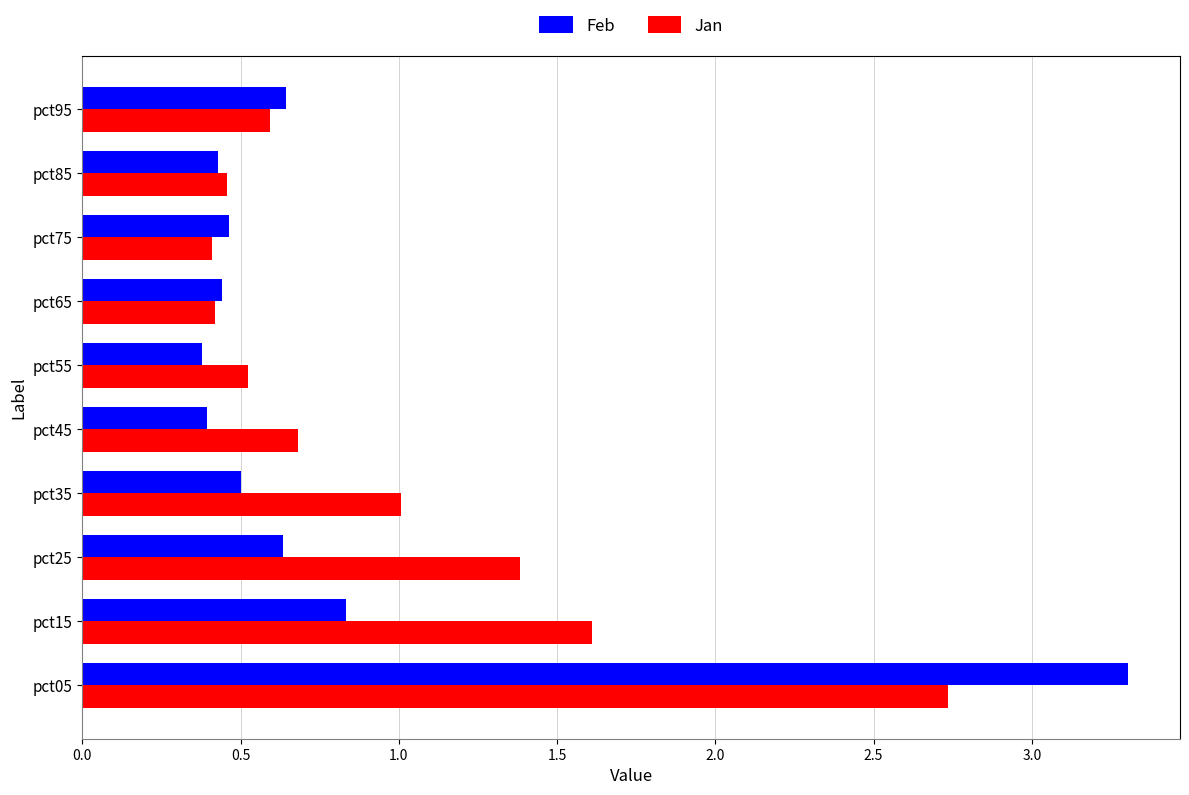

At which category does the chart reach its peak across all series?

pct05